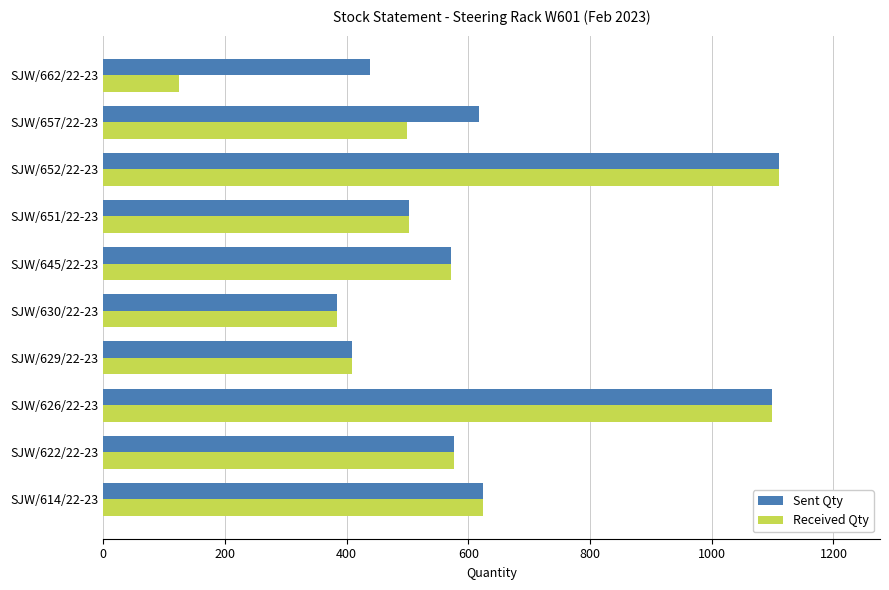

Where is Sent Qty nearest to the value 747?

SJW/614/22-23